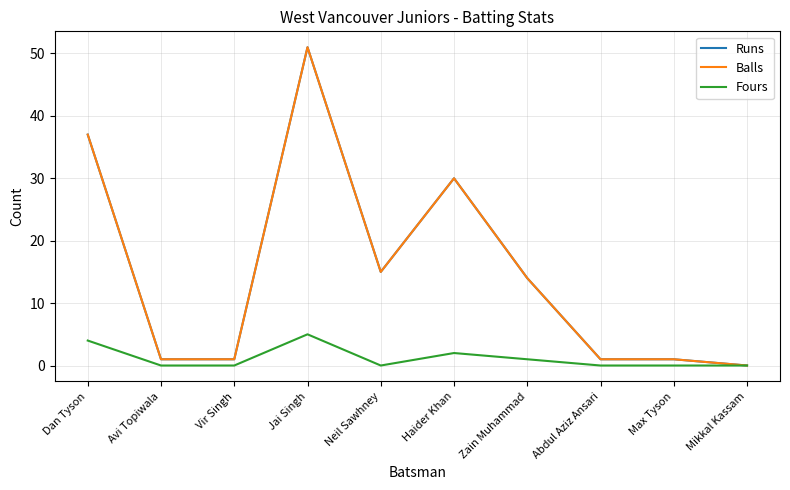

What is the difference between the second highest and second lowest values in the Balls series?

36